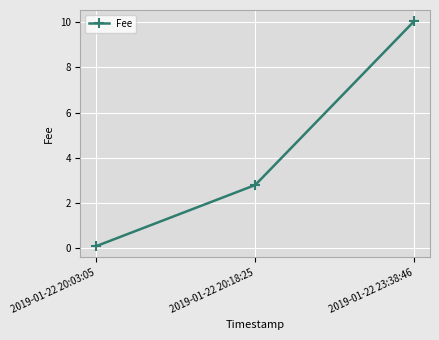

Is this an area chart (filled region under the line)?

No